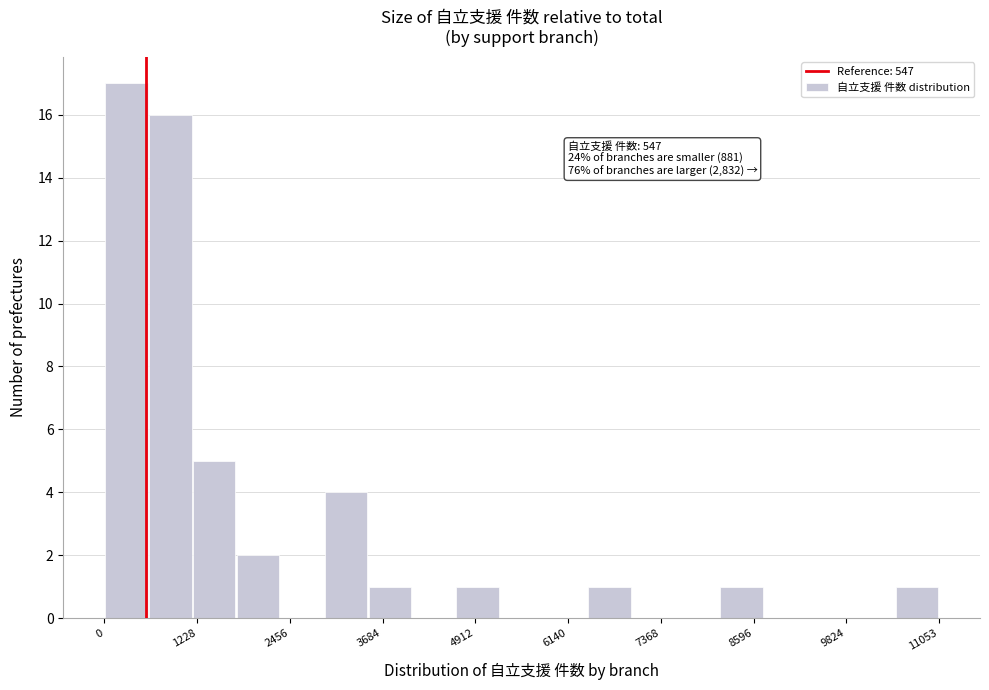

Read against the x-axis, roughly where is the centre of the tallest bar?

200